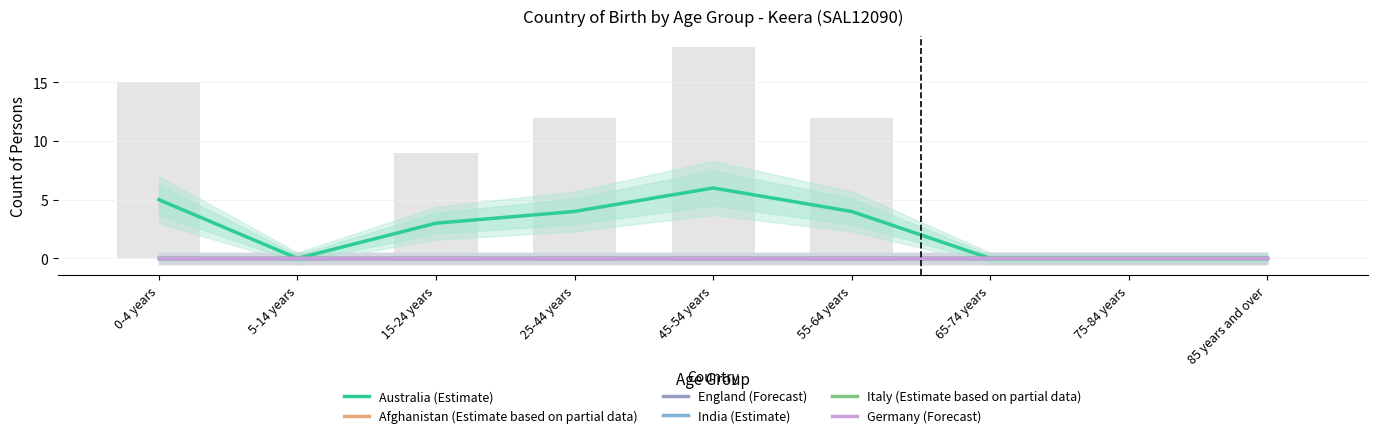

What are all the series names shown in the legend?

Australia (Estimate), Afghanistan (Estimate based on partial data), England (Forecast), India (Estimate), Italy (Estimate based on partial data), Germany (Forecast)